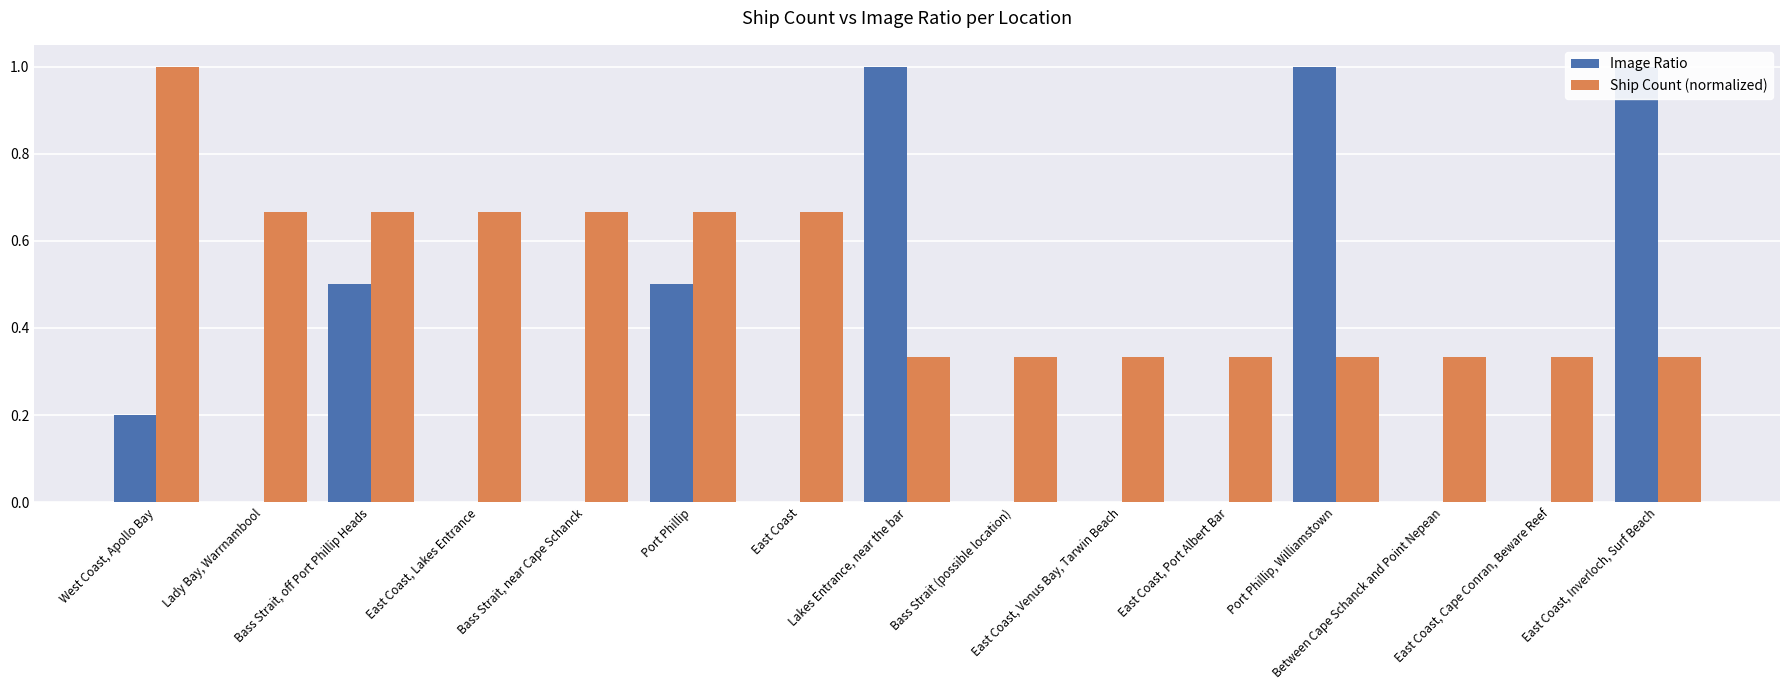

Reading left to right, list all the values displayed in this chart.

Image Ratio: 0.2	0.0	0.5	0.0	0.0	0.5	0.0	1.0	0.0	0.0	0.0	1.0	0.0	0.0	1.0
Ship Count (normalized): 1.0	0.7	0.7	0.7	0.7	0.7	0.7	0.3	0.3	0.3	0.3	0.3	0.3	0.3	0.3